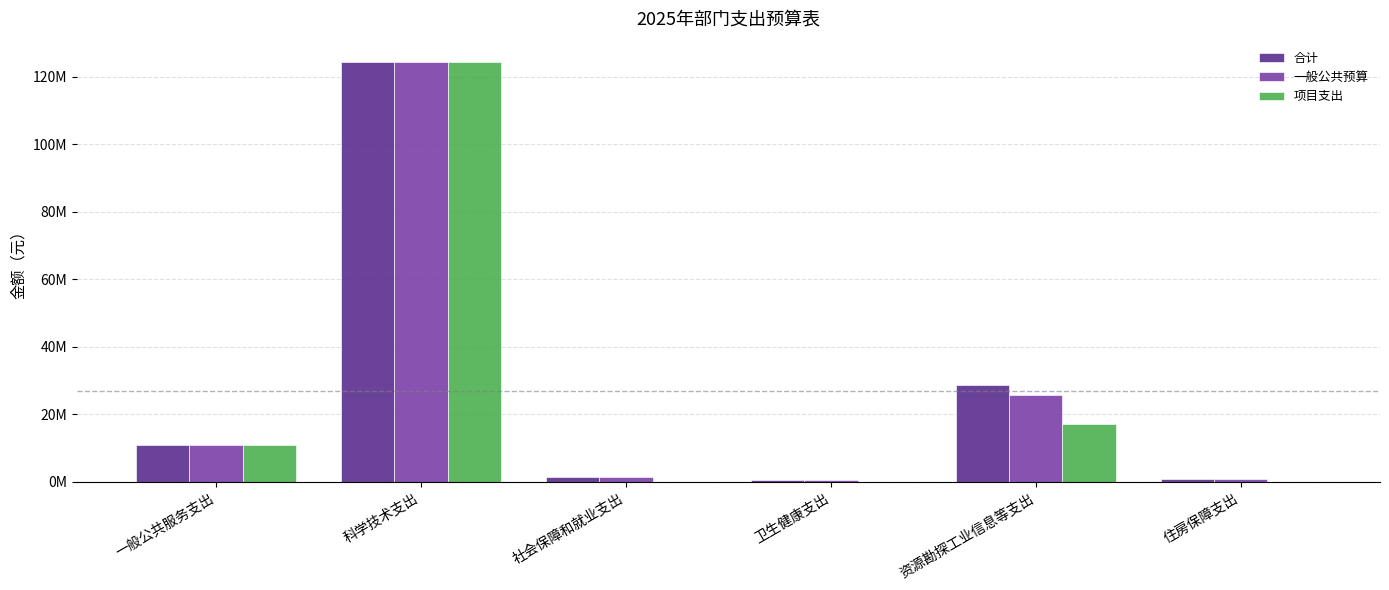

Reading right to left, list all the values displayed in this chart.

合计: 792000.0	28602925.2	648000.0	1405520.0	124523000.0	10901000.0
一般公共预算: 792000.0	25602925.2	648000.0	1405520.0	124523000.0	10901000.0
项目支出: 0.0	17086000.0	0.0	0.0	124523000.0	10901000.0